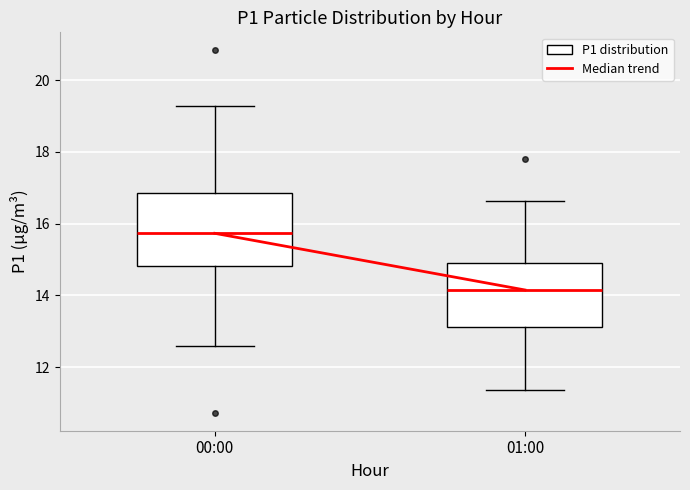

Where does the upper whisker of the box for 01:00 end on the y-axis? The values are not printed on the chart, so give them approximately, as read against the axis.

16.6